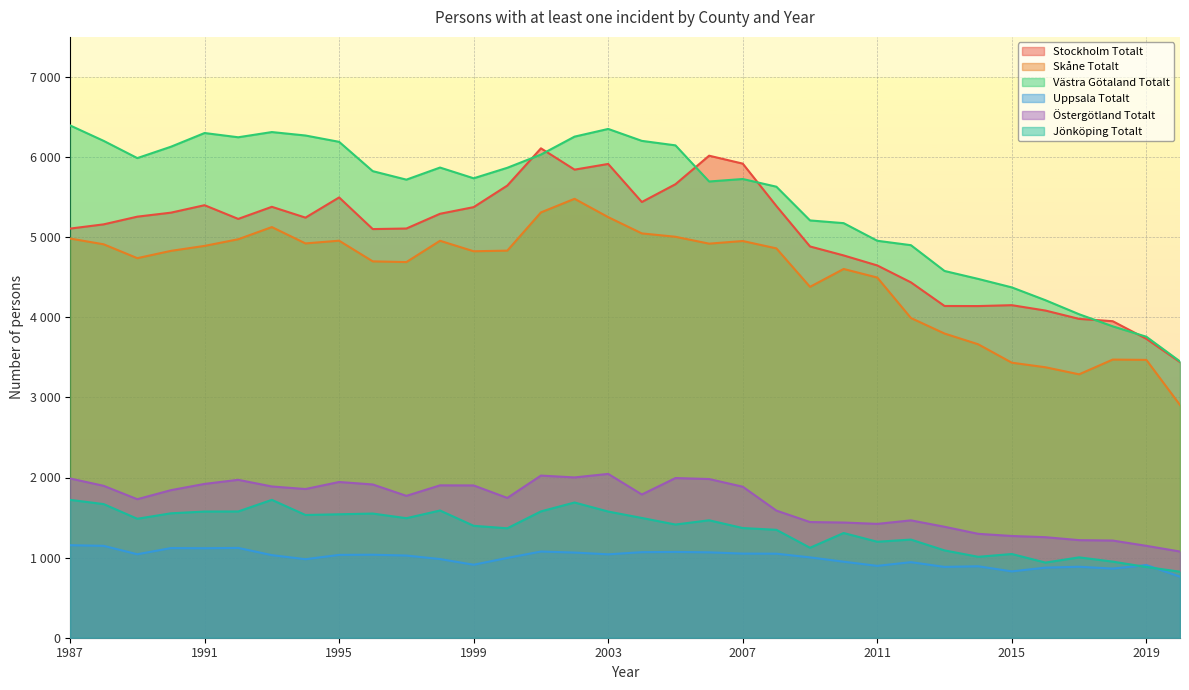

At which label is Västra Götaland Totalt closest to 4922?

2012